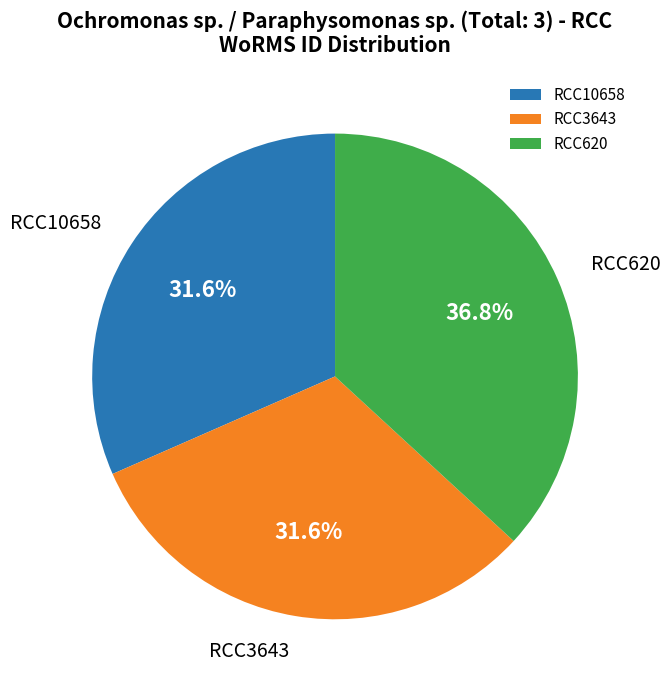

Is RCC10658 the majority of the pie?

No